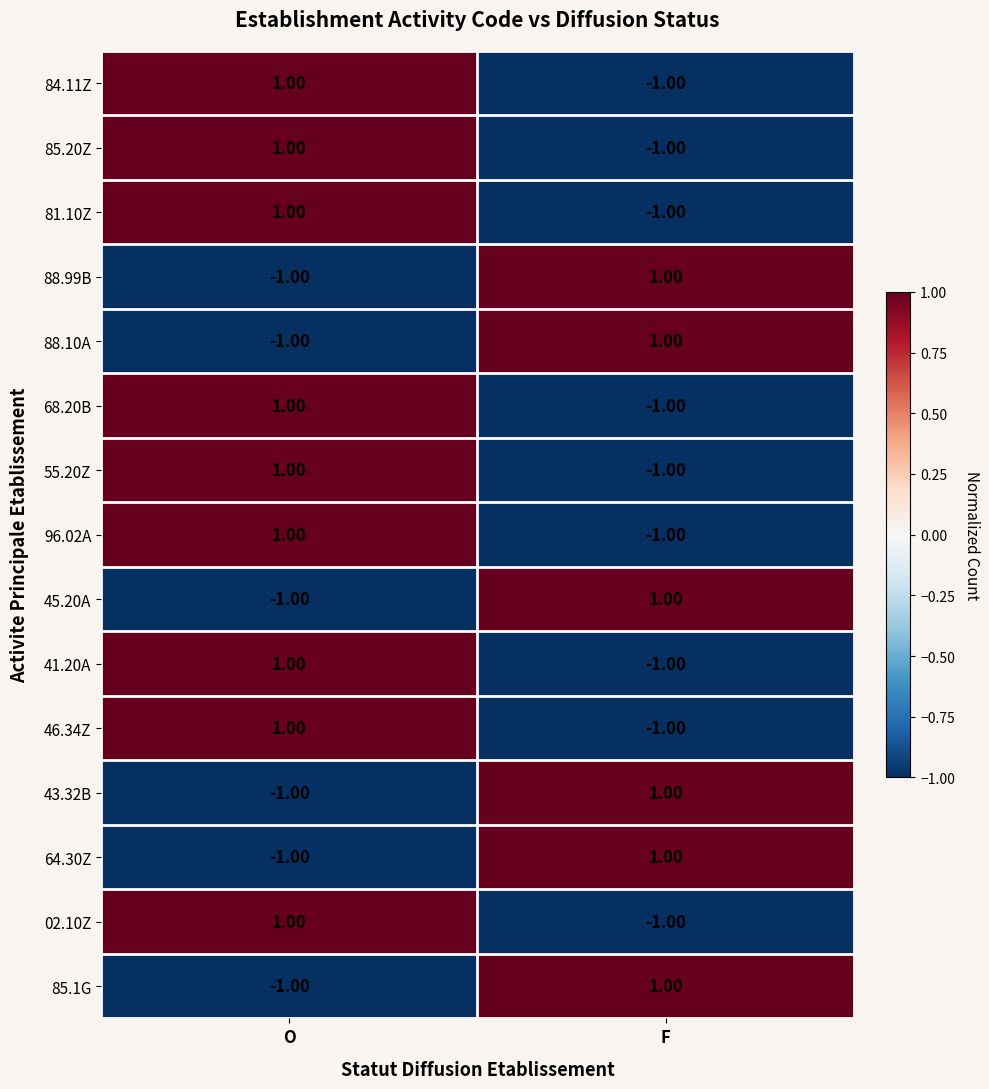

What is the spread (max minus min) of values at F?

2